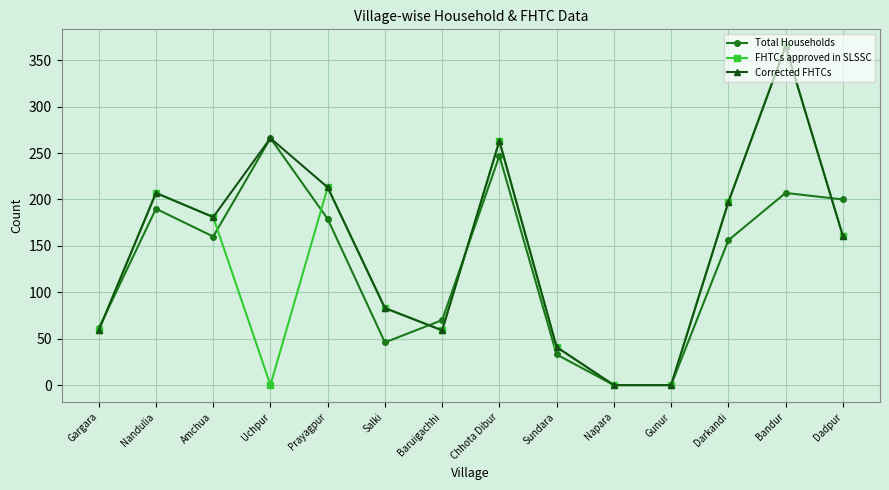

Read the FHTCs approved in SLSSC value at Bandur, to the nearest 5.

365